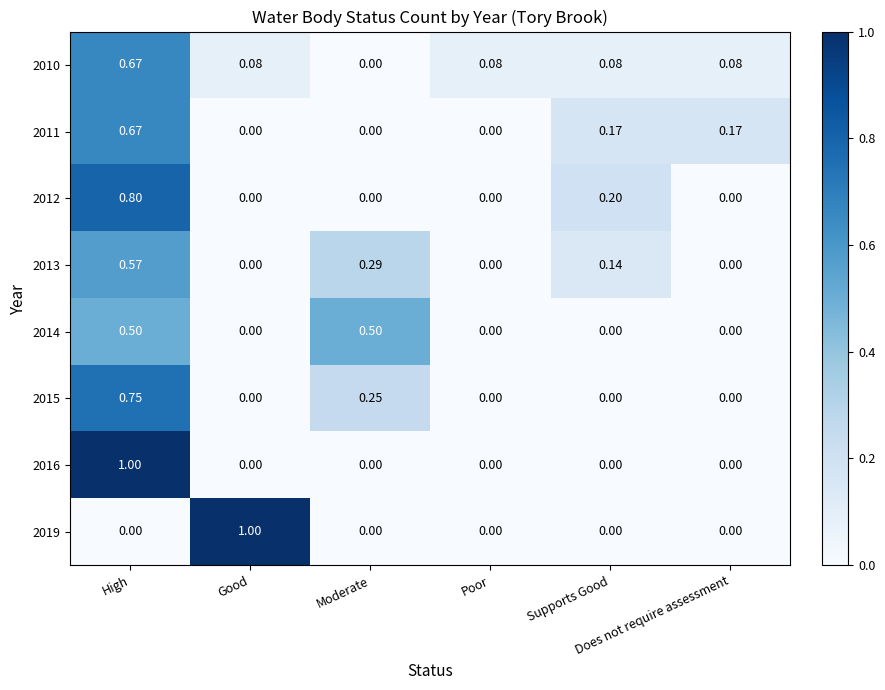

How many values in the 2016 series exceed 0?

1